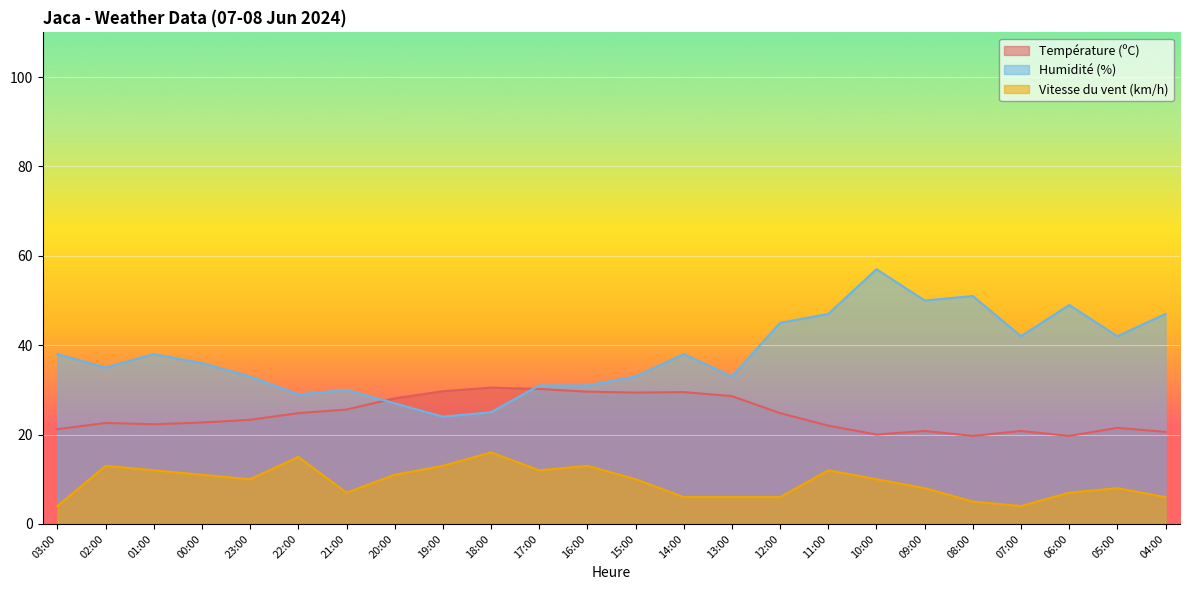

Between 07:00 and 12:00, which is larger?

12:00